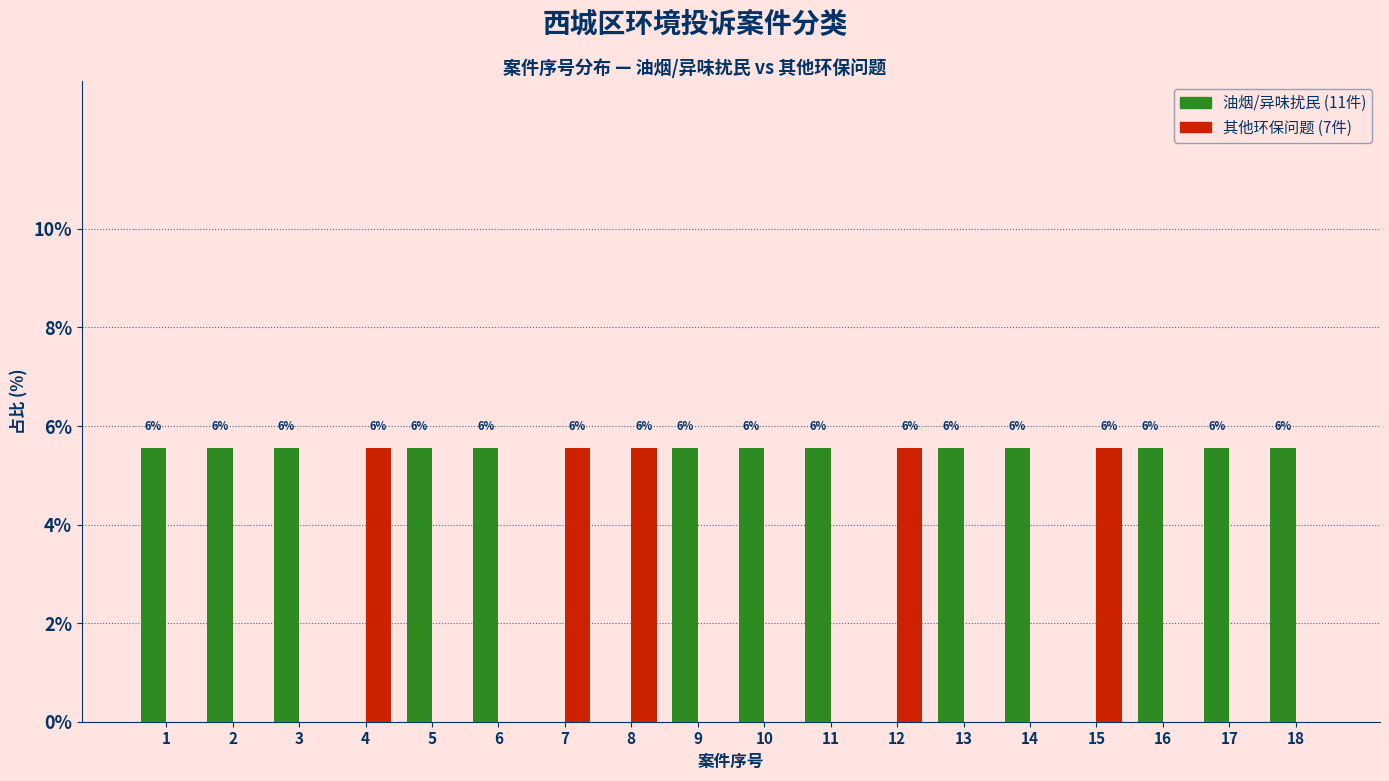

How many groups of bars are there?

18